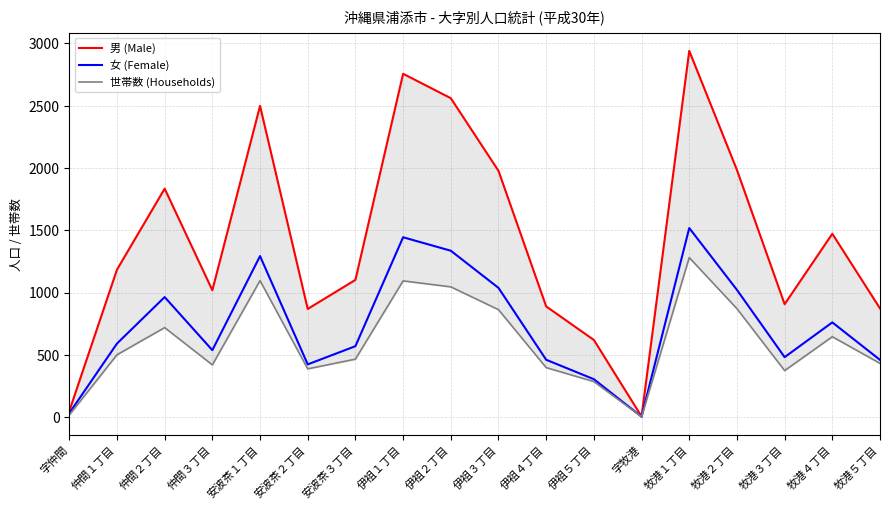

Between 安波茶３丁目 and 字牧港, which series saw the biggest shift?

男 (Male)